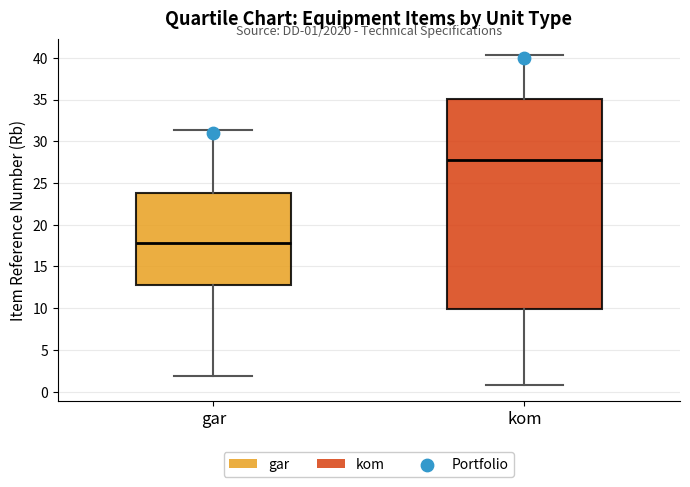

Comparing the boxes themselves (not the whiskers), which one is the tallest?

kom